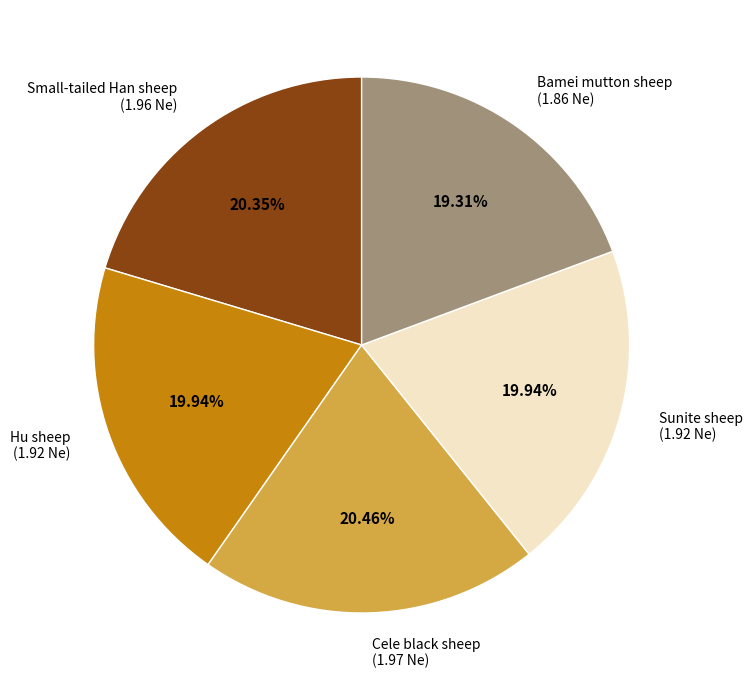

Combined, do Bamei mutton sheep and Sunite sheep account for over 50%?

No